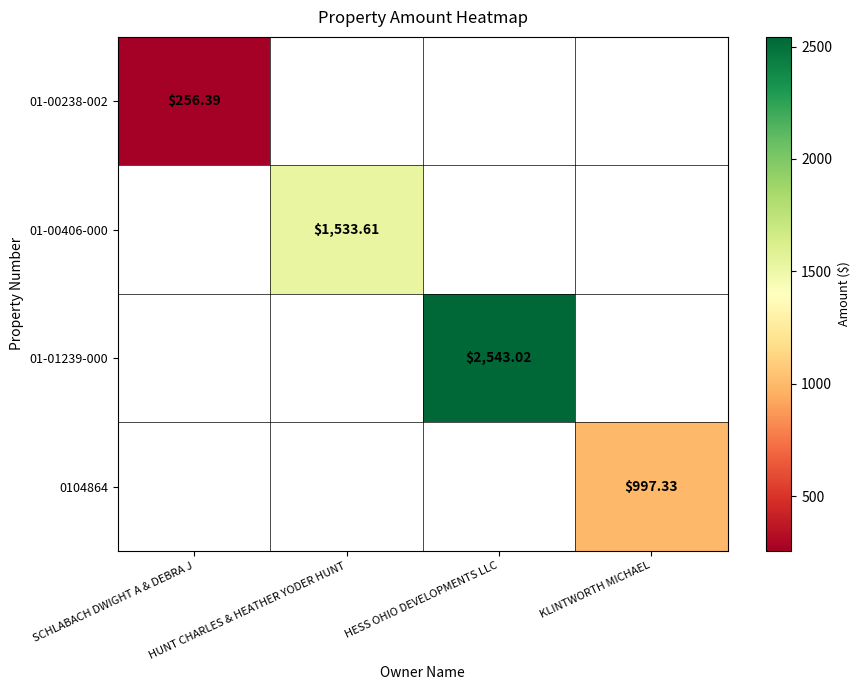

Which series has the largest range (max minus min)?

01-00238-002